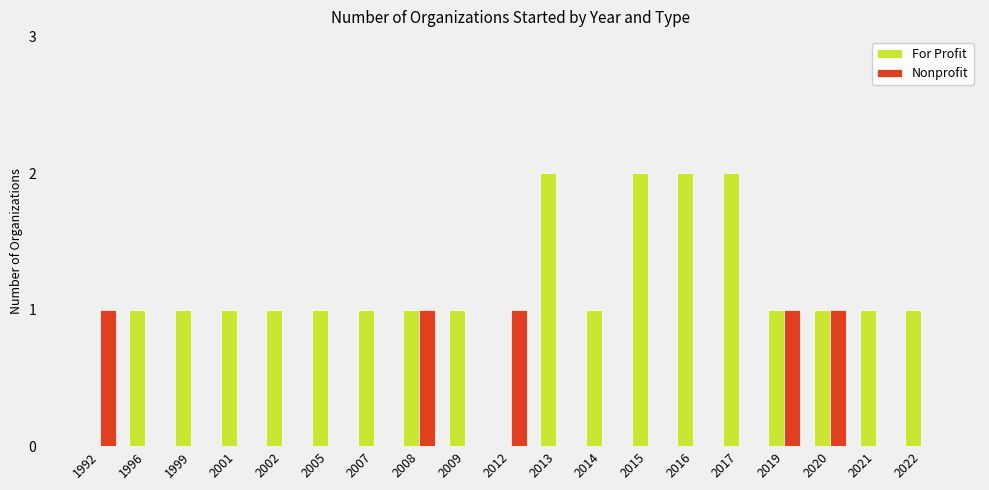

How many For Profit values are between 1 and 2?

17